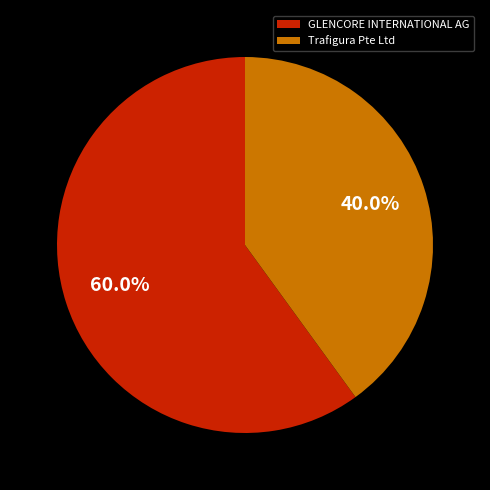

To the nearest percent, what portion does GLENCORE INTERNATIONAL AG represent?

60%